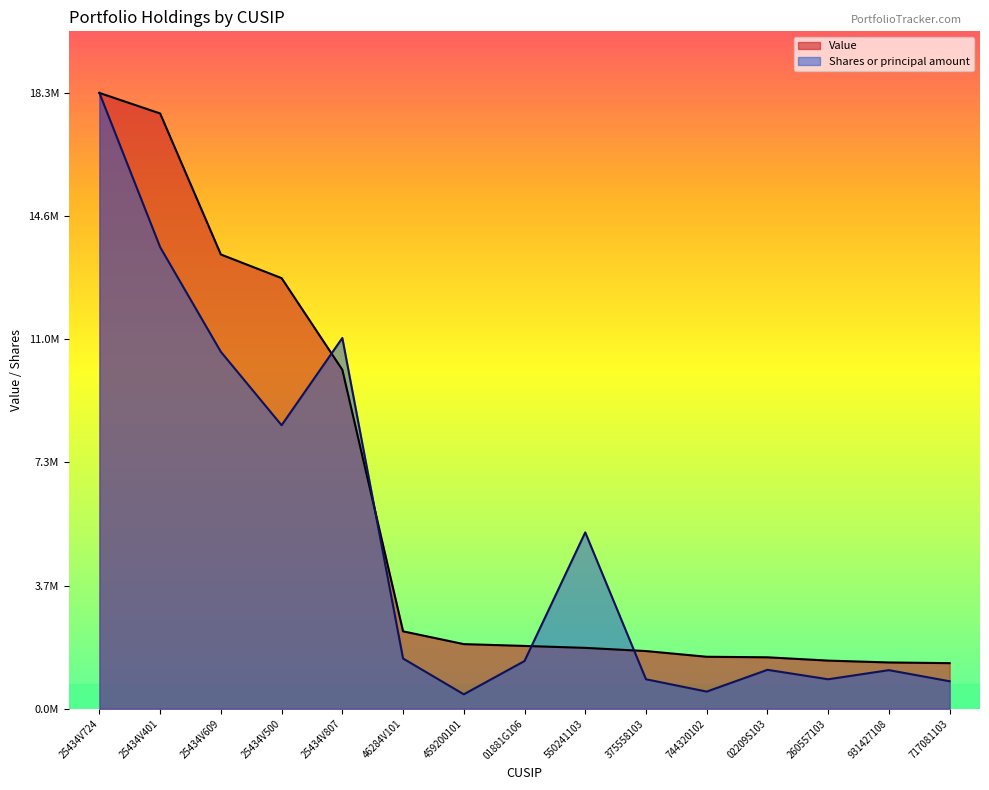

Where do Shares or principal amount and Value first cross each other?

25434V500 and 25434V807